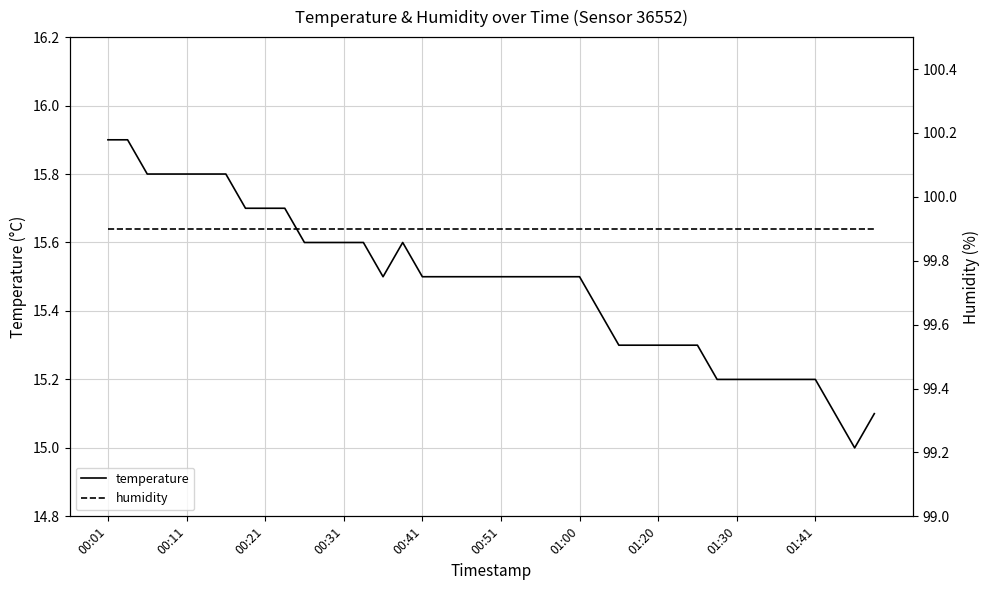

Count the number of data series in this chart.

2